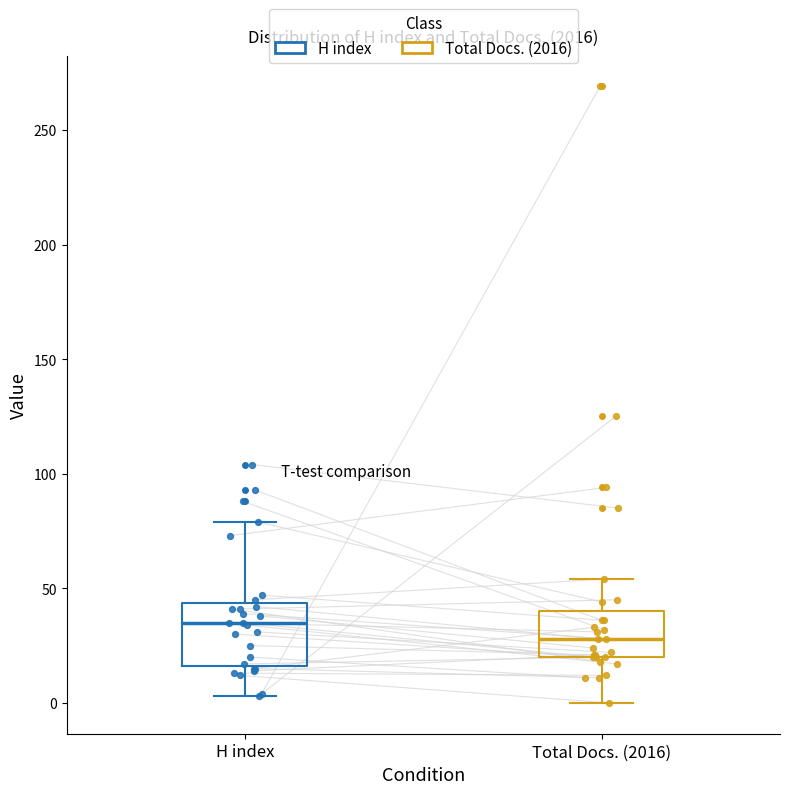

Reading left to right, transcribe this box plot: for each box, give where its median line is, the range the box spans, and where its two whiskers end, as read against the y-axis. The values are not printed on the chart, so give them approximately, as read against the axis.

H index: median 35, box 15 to 45, whiskers 5 to 80
Total Docs. (2016): median 30, box 20 to 40, whiskers 0 to 55